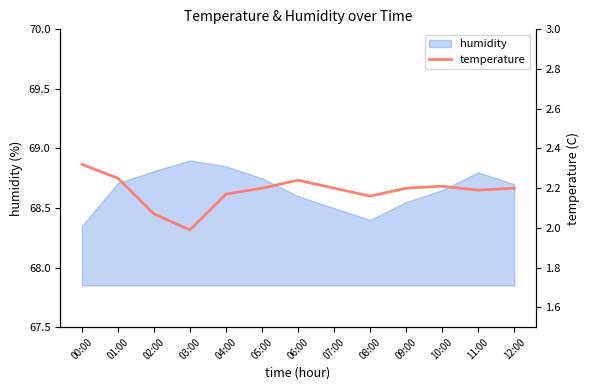

How many data points are less than 2?

1